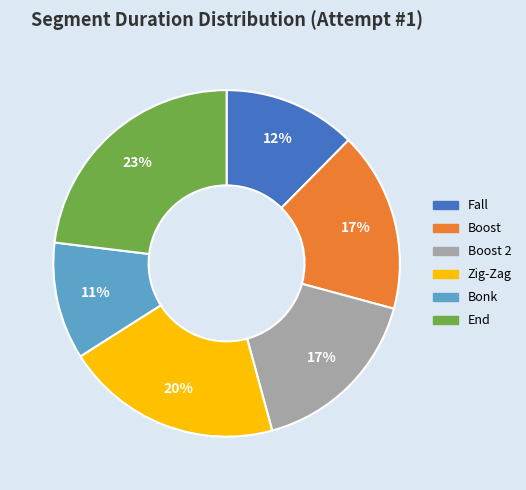

What percentage is the Boost 2 slice, to the nearest percent?

17%